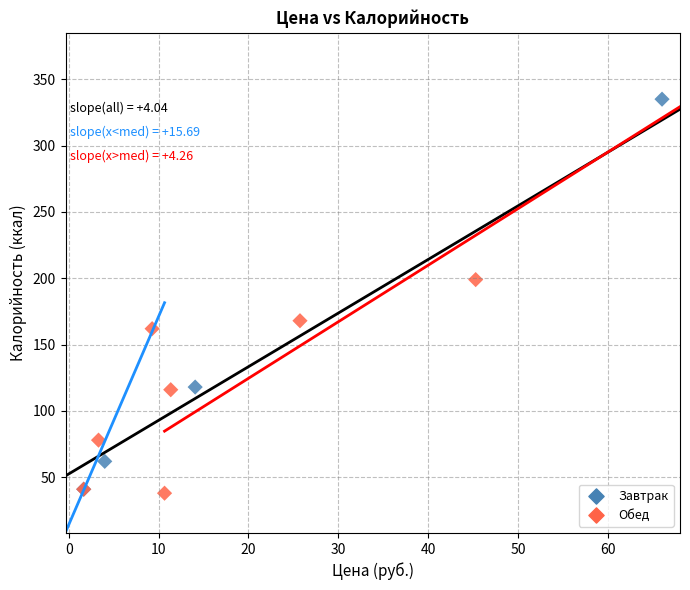

Which series has the largest Y range (max minus min)?

Завтрак